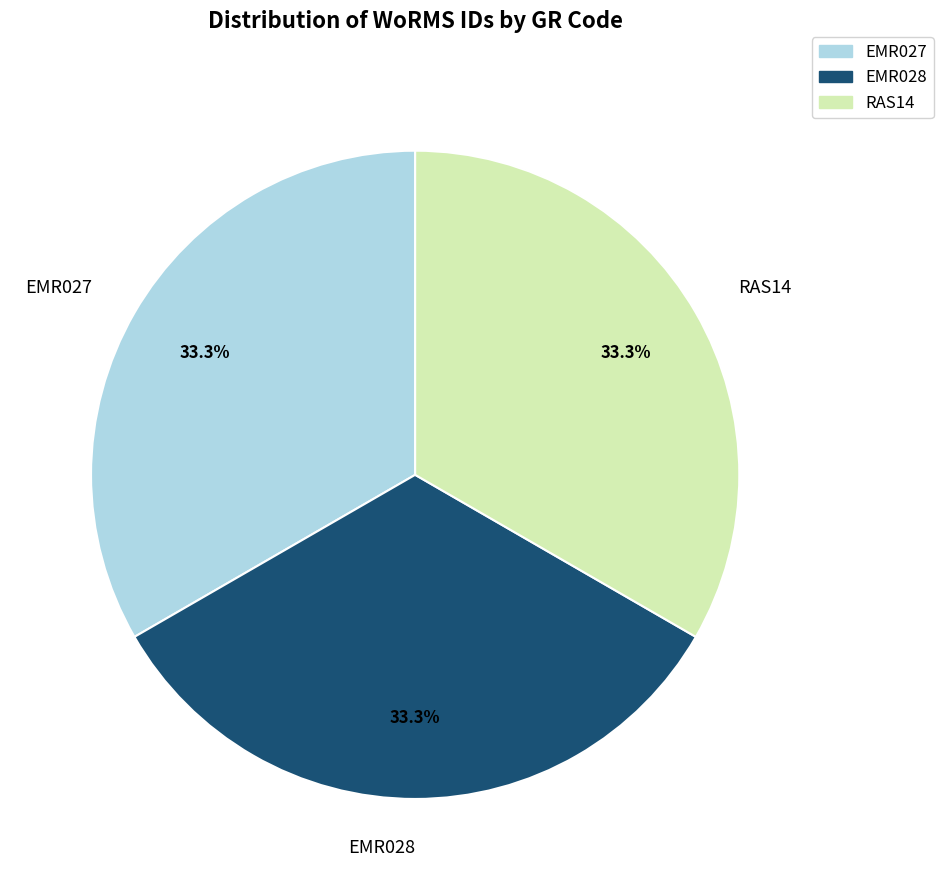

What percentage do EMR027 and RAS14 together represent?

66.7%